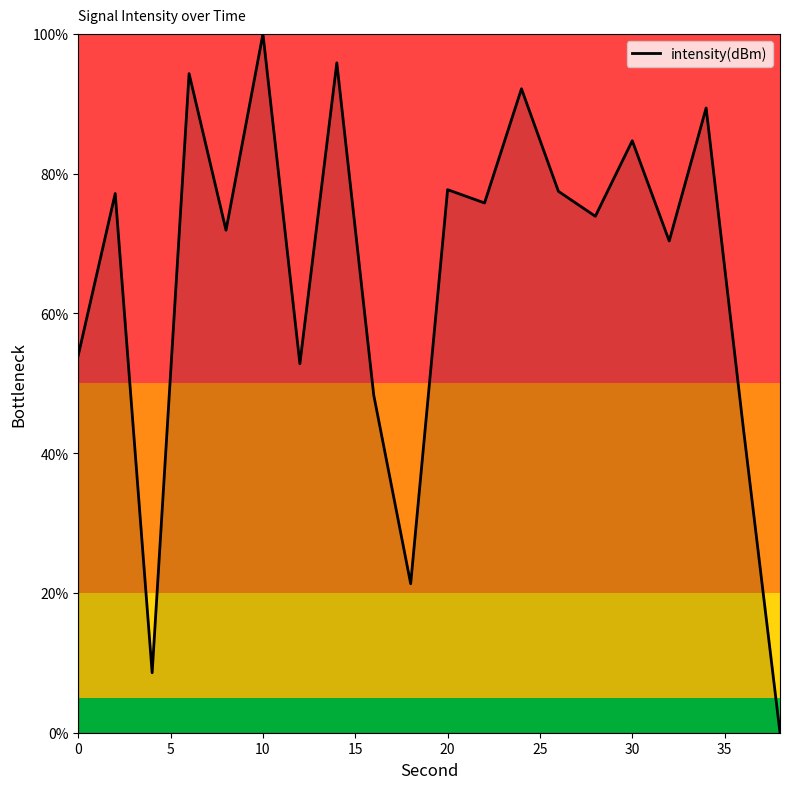

What is the difference between the maximum and minimum values?

100.0